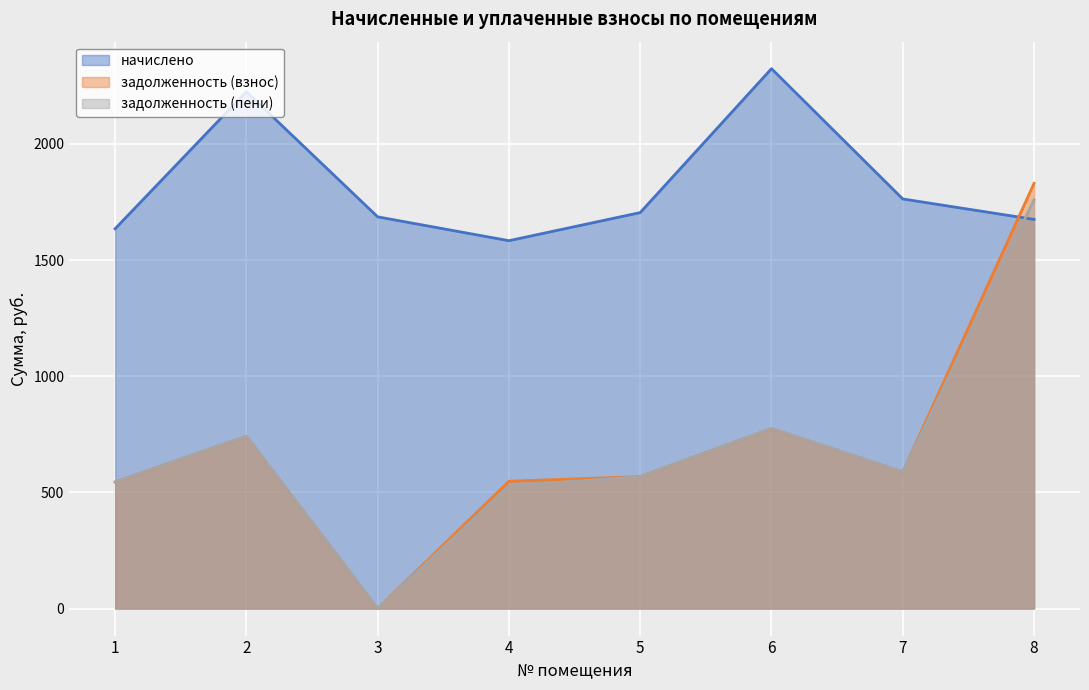

Reading right to left, list all the values displayed in this chart.

начислено: 8=1675.3	7=1763.3	6=2324.2	5=1704.7	4=1583.7	3=1686.4	2=2225.2	1=1635.0
задолженность (взнос): 8=1830.6	7=587.8	6=774.8	5=568.2	4=548.1	3=0.0	2=741.8	1=545.0
задолженность (пени): 8=1759.5	7=587.8	6=774.8	5=568.2	4=527.9	3=0.0	2=741.8	1=545.0